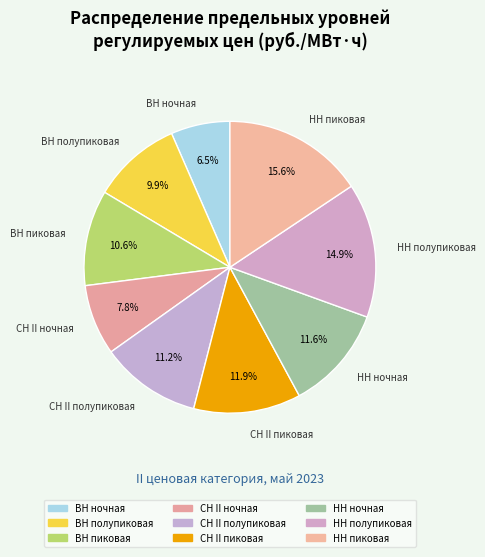

How many segments does this pie chart have?

9